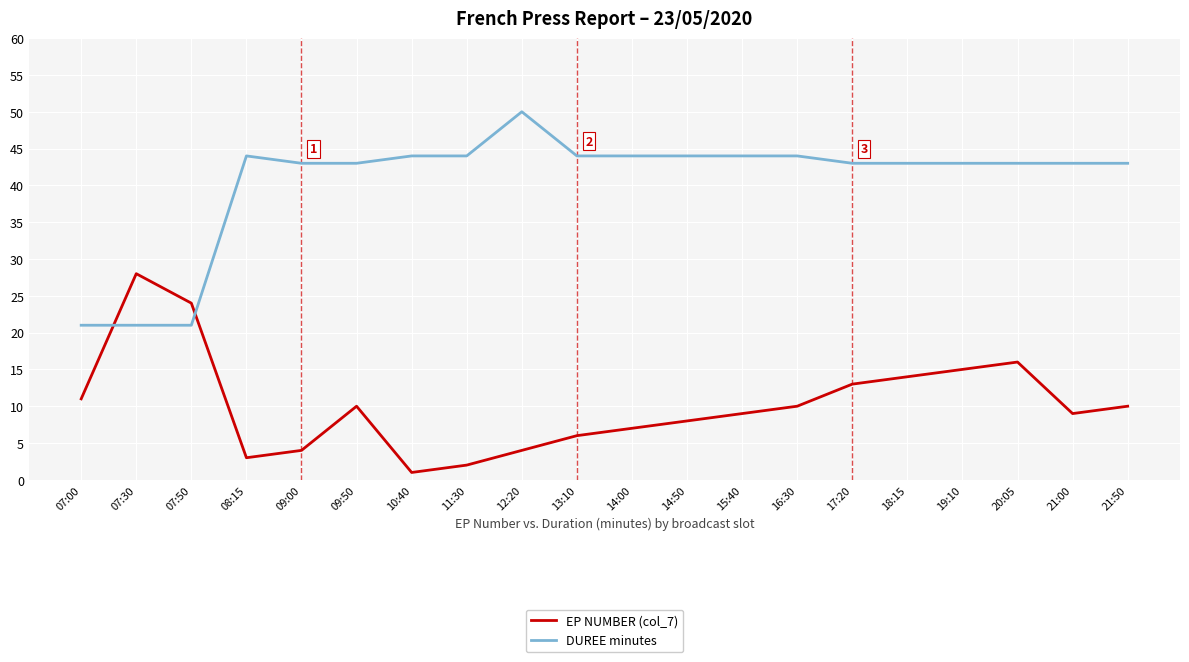

At which label does EP NUMBER (col_7) first exceed 10?

07:00